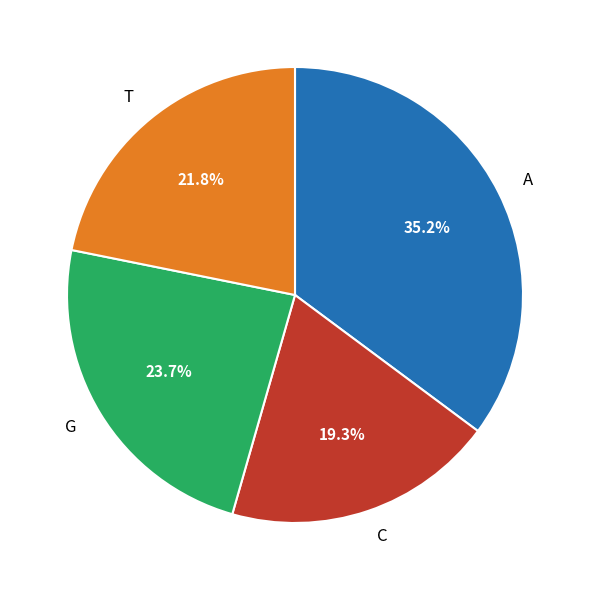

Rank the categories by value from highest to lowest.

A, G, T, C